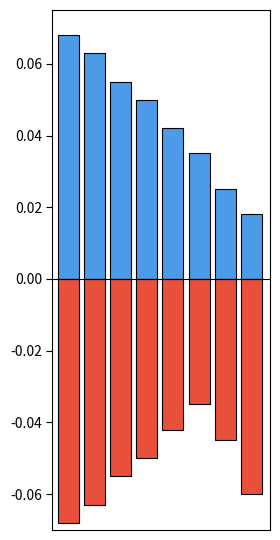

How many bars are there in total?

16